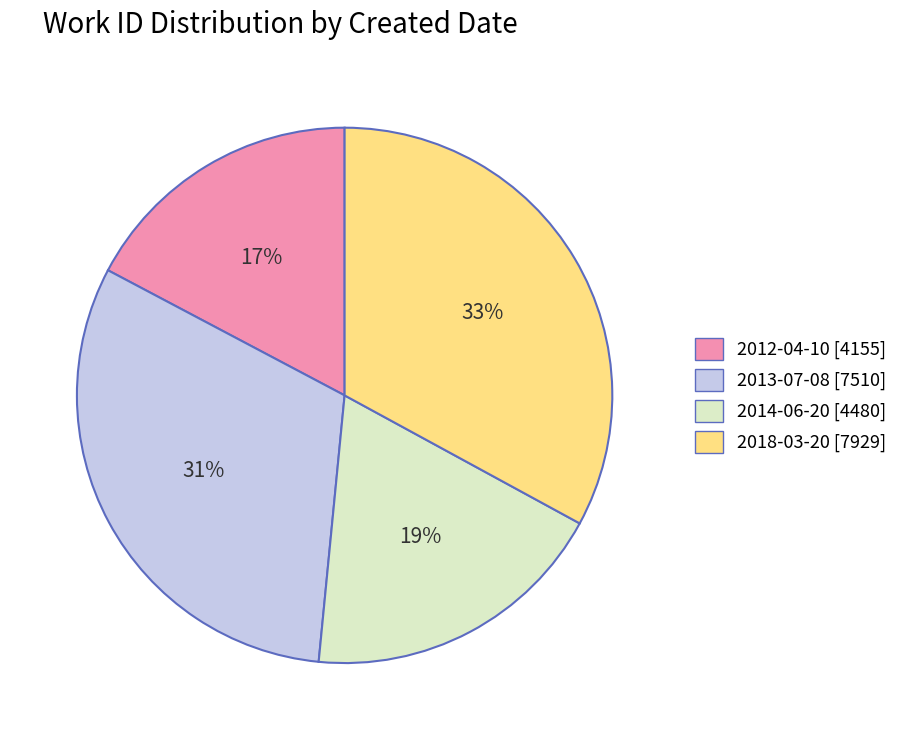

What is the ratio of the value at 2018-03-20 [7929] to the value at 2012-04-10 [4155]?

1.9